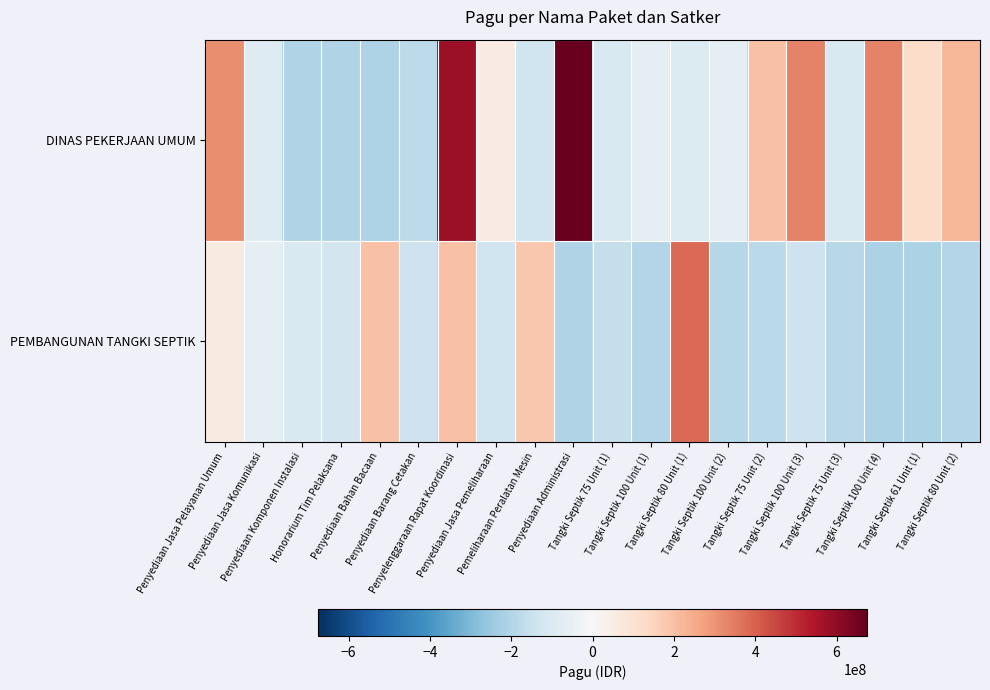

What is the greatest value displayed?

674711157.5